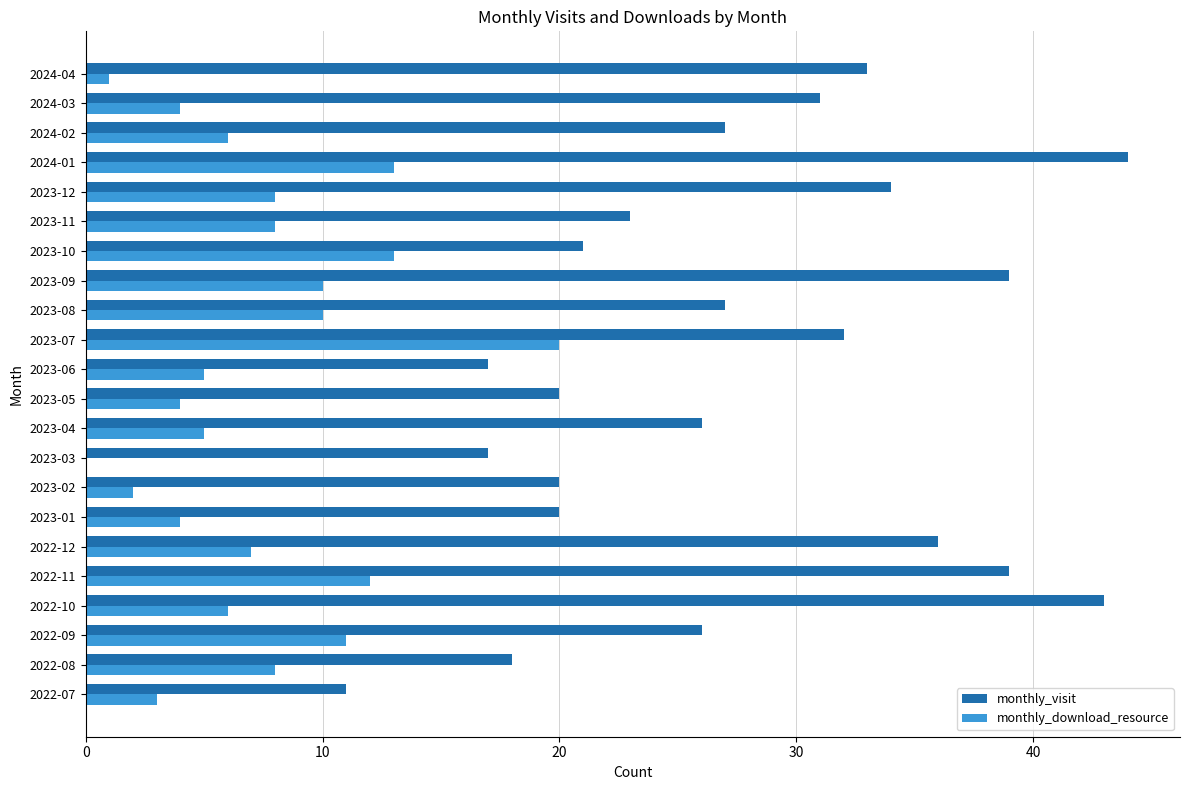

What are all the series names shown in the legend?

monthly_visit, monthly_download_resource